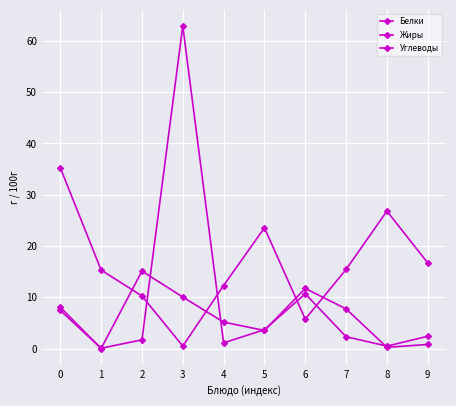

Is this an area chart (filled region under the line)?

No